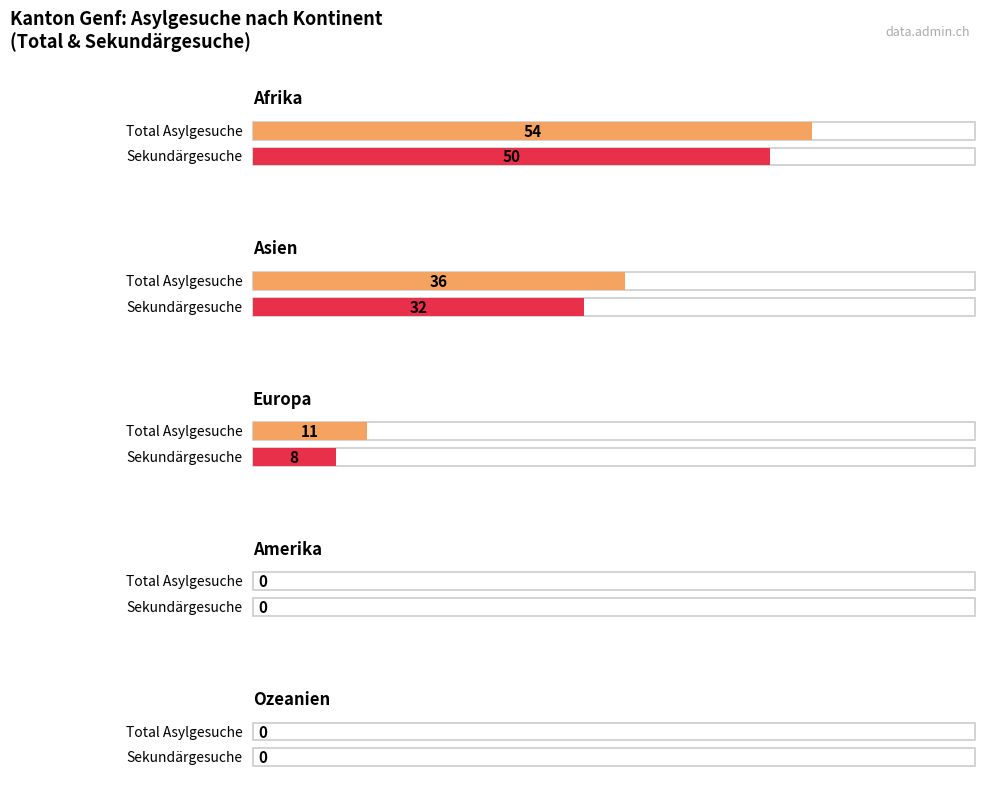

What is the label of the 2nd bar from the right?

Amerika